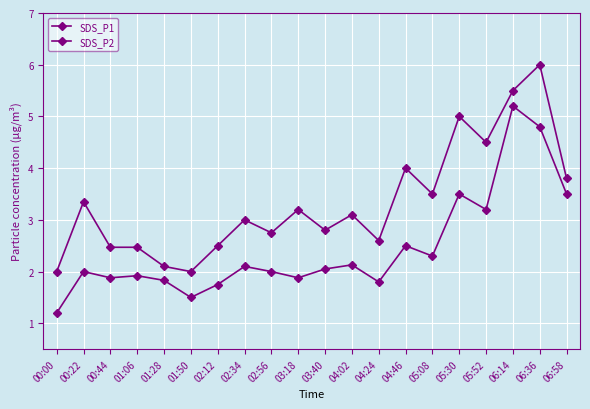

How many lines are shown in the chart?

2